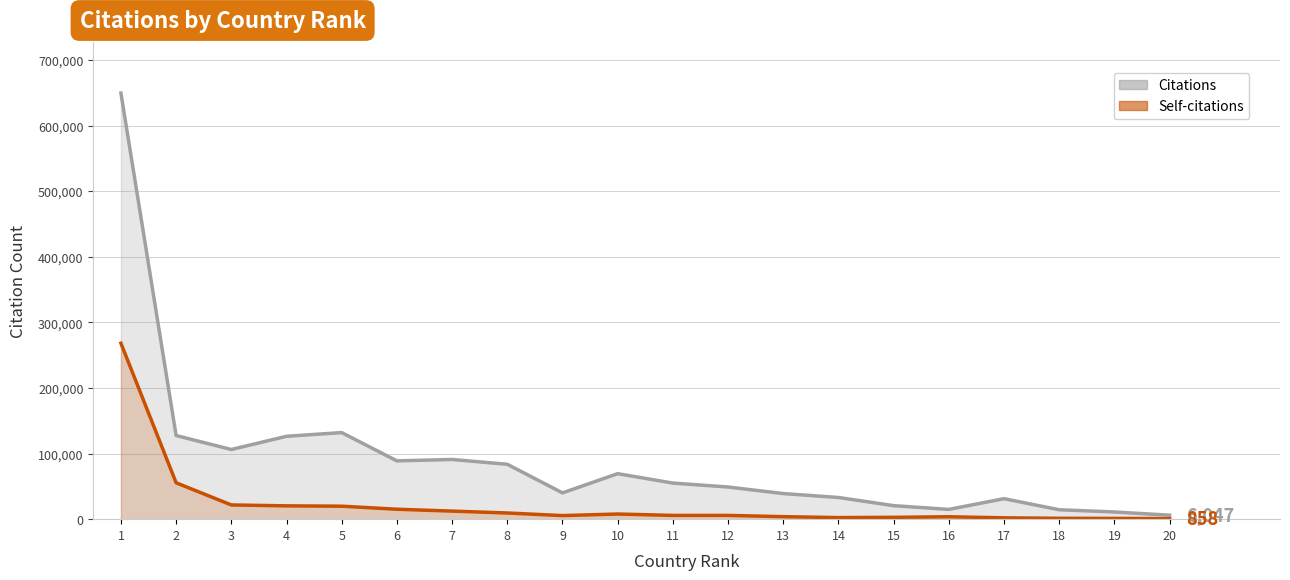

Where is the first local maximum for Self-citations?

10